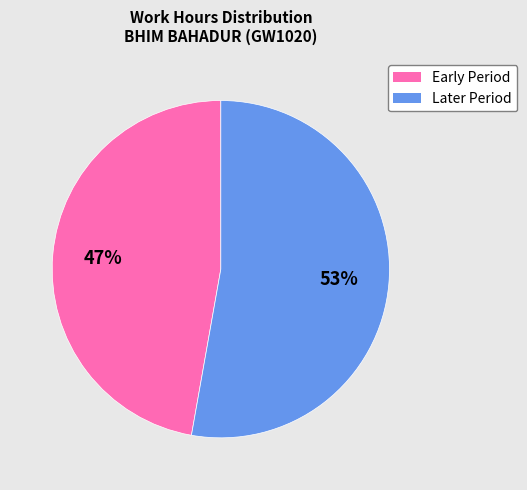

To the nearest percent, what is the average slice percentage?

50%